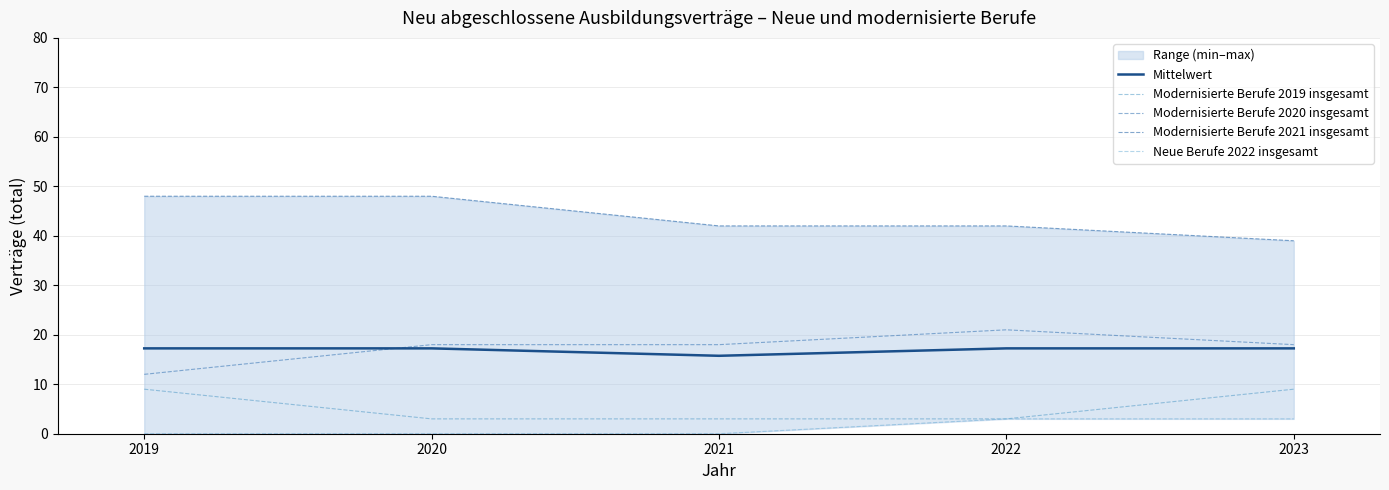

At which label is Modernisierte Berufe 2020 insgesamt closest to 16?

2020